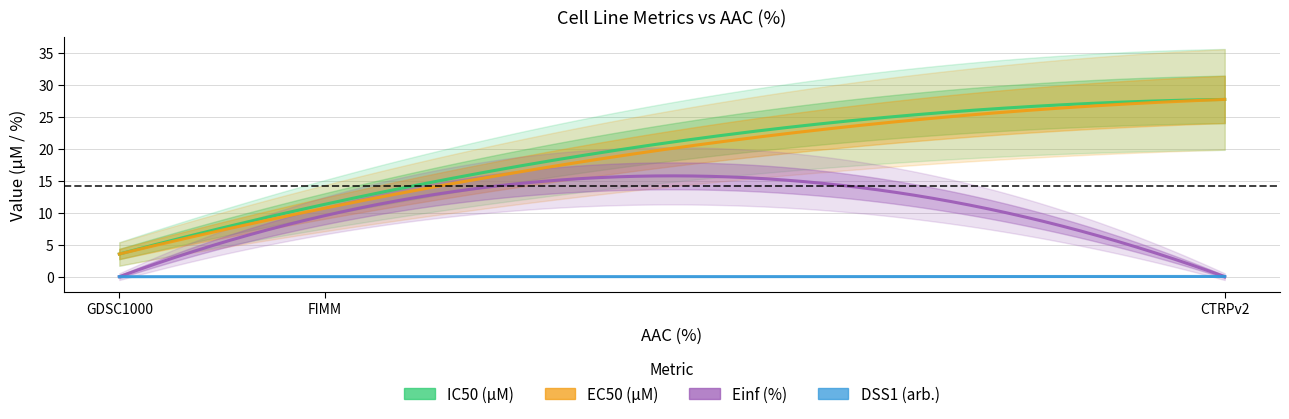

Which category has the highest value in the IC50 (µM) series?

CTRPv2